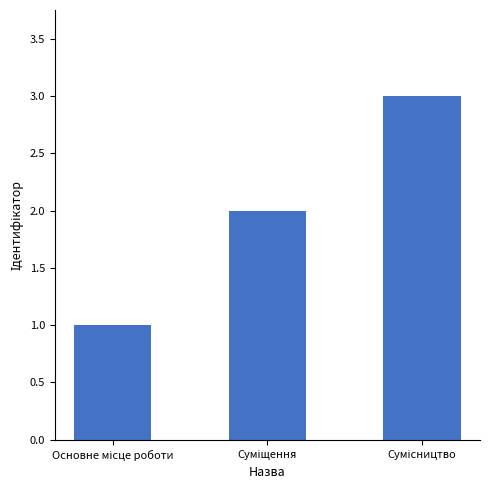

What is the greatest value displayed?

3